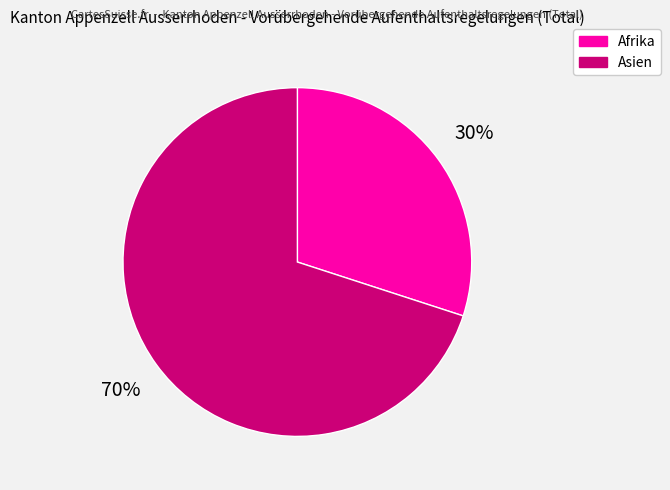

How many segments does this pie chart have?

2